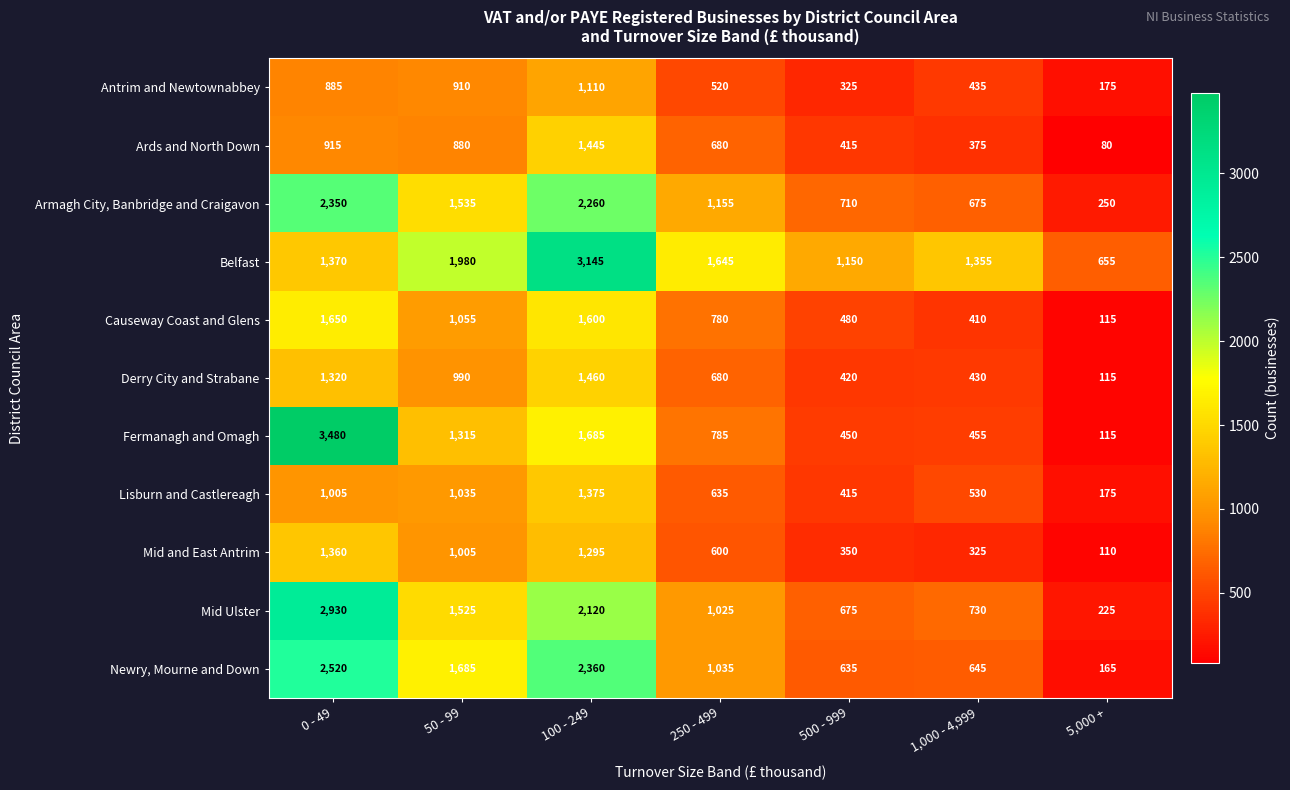

Is it true that Belfast equals 5385 at 100 - 249?

False